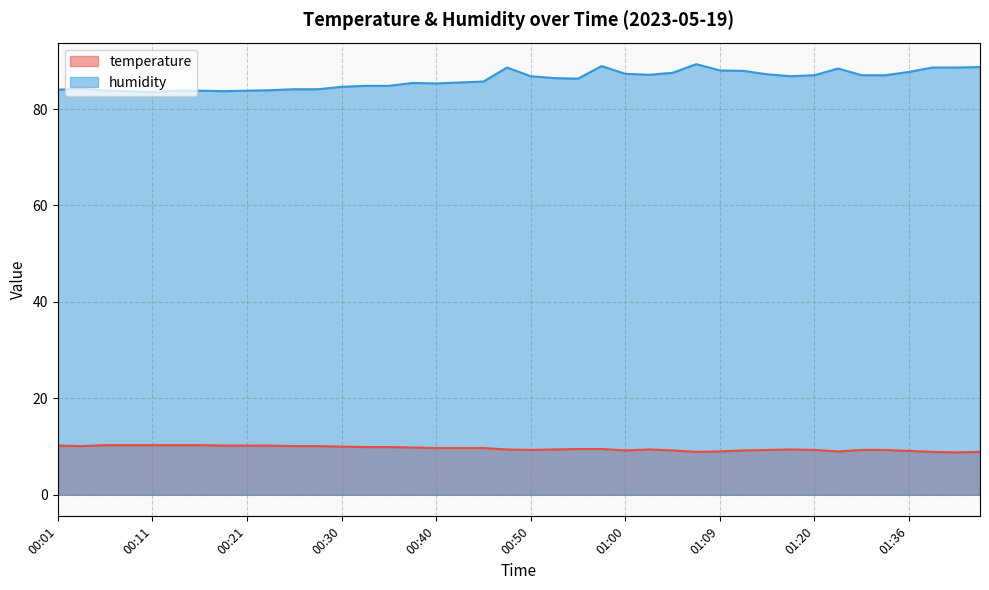

What is the label of the 23rd point from the left?

00:55